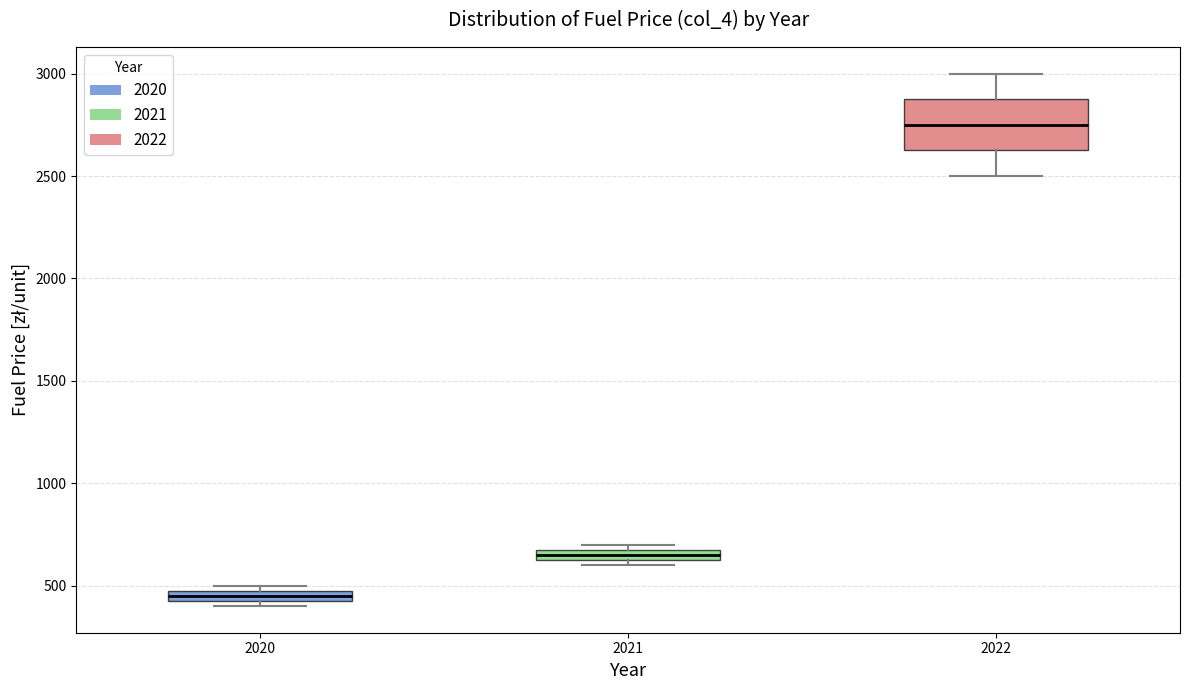

Which box has the lowest median line?

2020